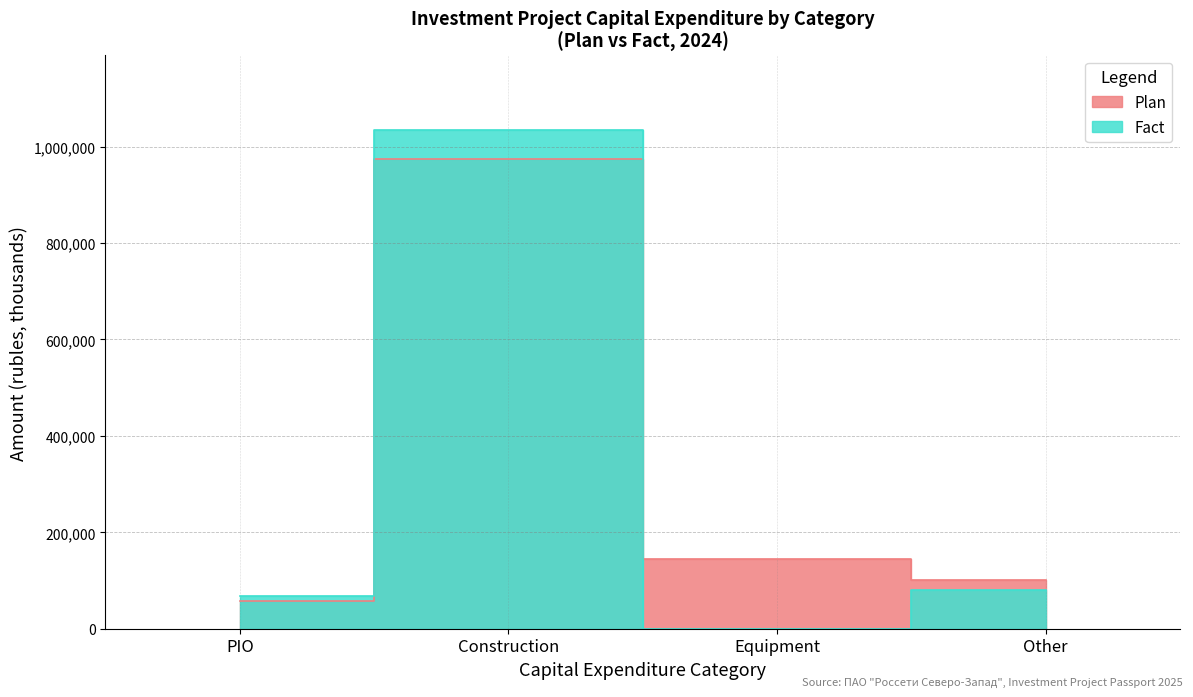

How many distinct data groups are displayed?

2